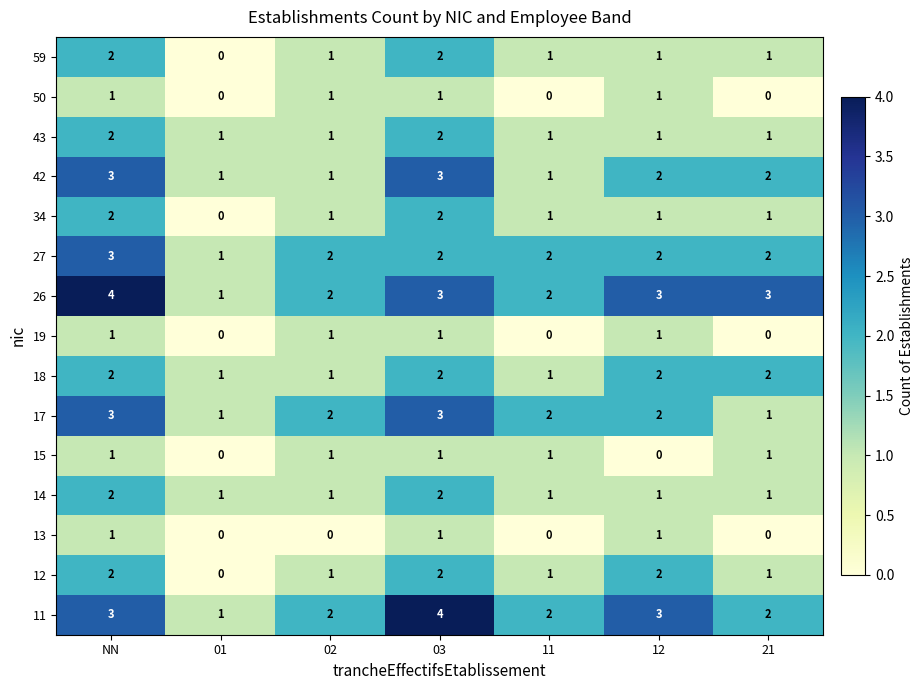

What is the sum of all 26 values?

18